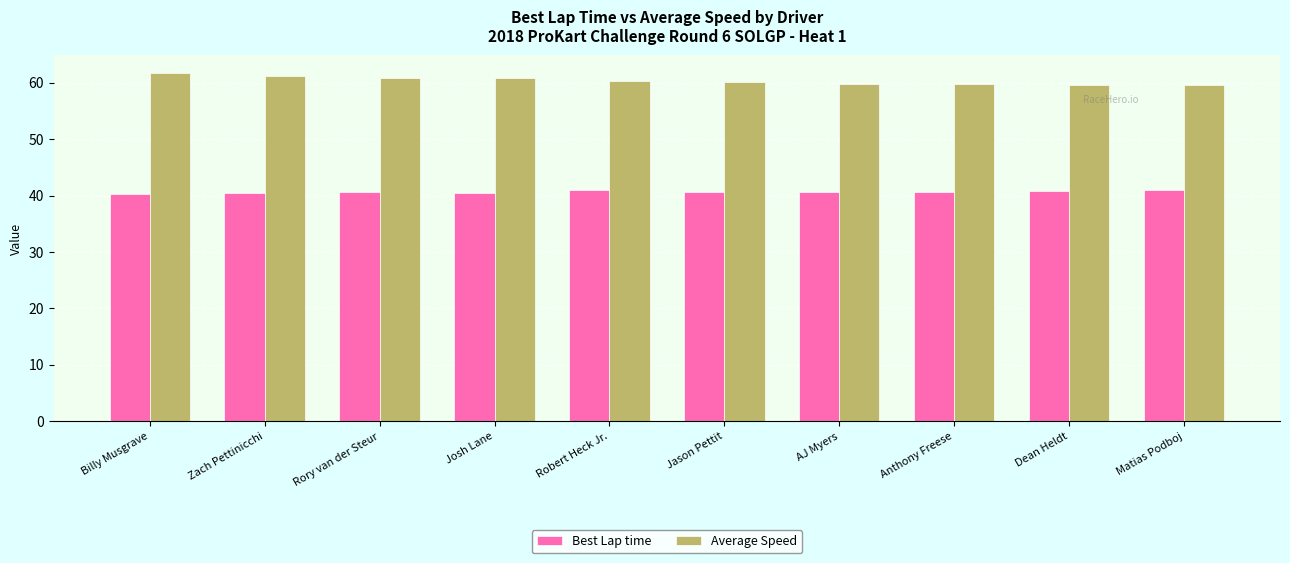

At Dean Heldt, list the series in order from smallest to largest.

Best Lap time, Average Speed